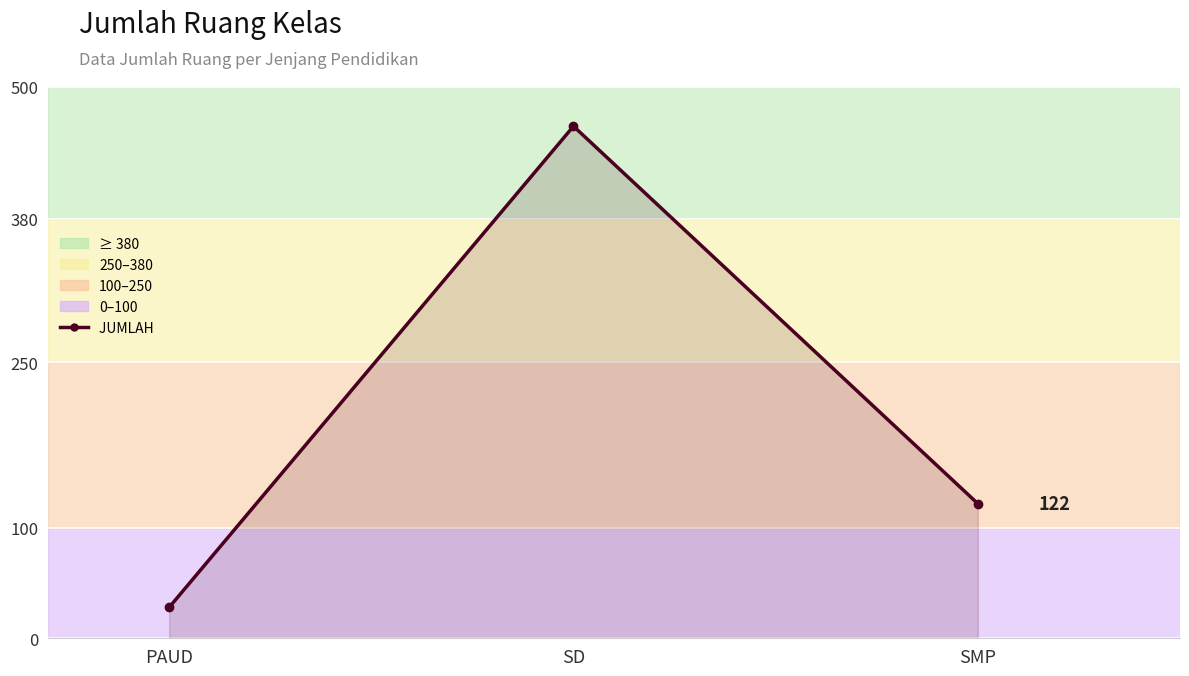

What is the label of the 1st point from the left?

PAUD